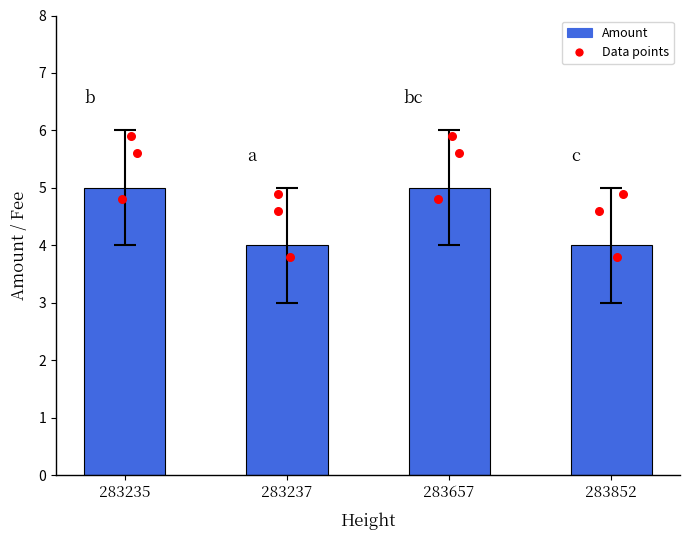

What is the change in value from 283657 to 283852?

-1